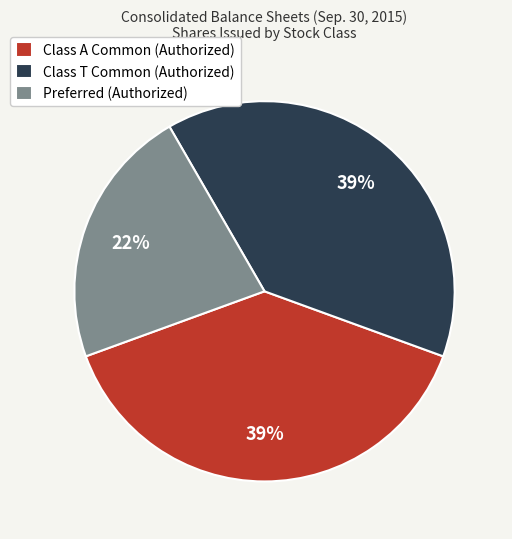

Which category has the smallest portion of the pie?

Preferred (Authorized)